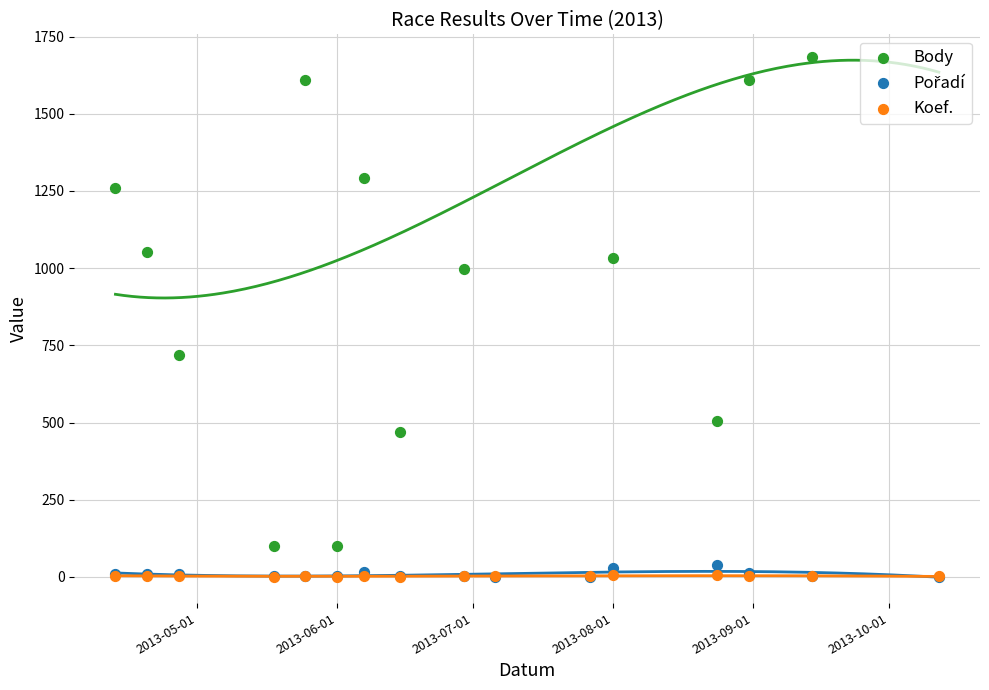

Which series contains the highest Y value?

Body